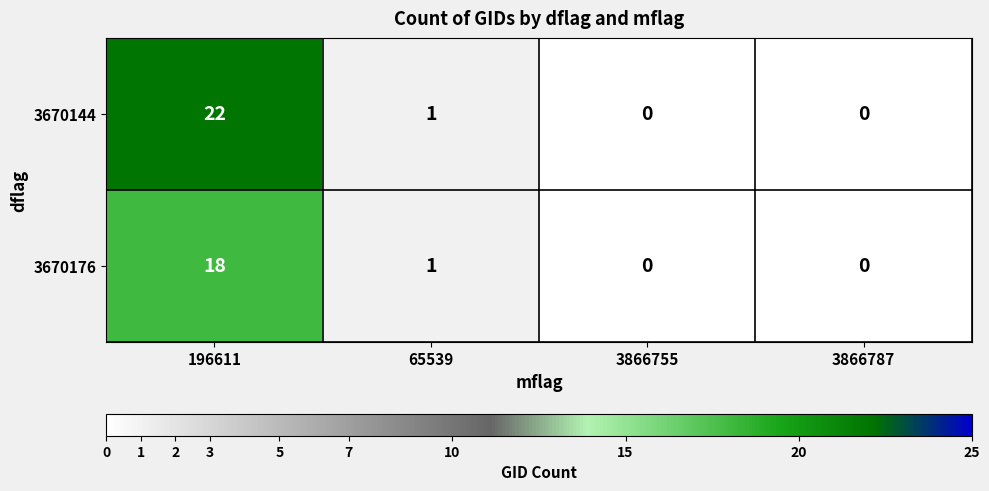

What is the average value of the 3670144 series?

6